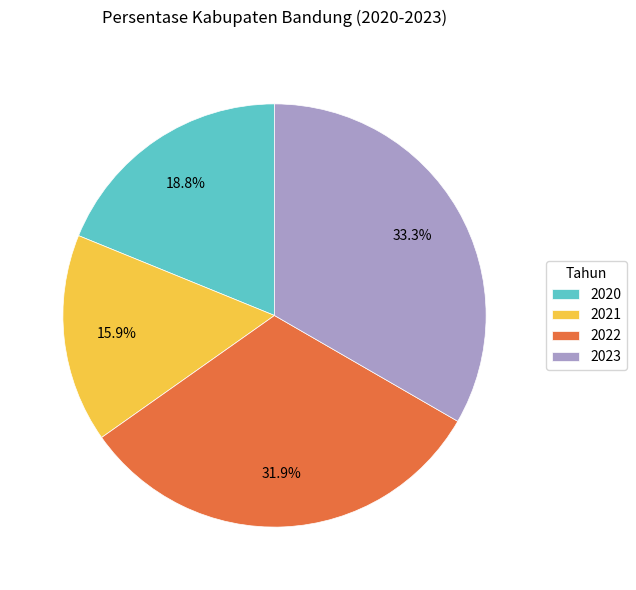

Which category has the biggest portion of the pie?

2023